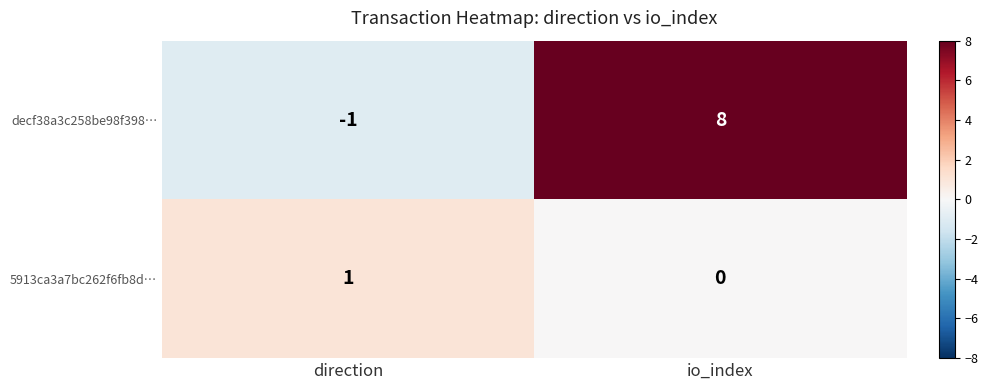

Rank the series by their maximum value, from highest to lowest.

decf38a3c258be98f398…, 5913ca3a7bc262f6fb8d…